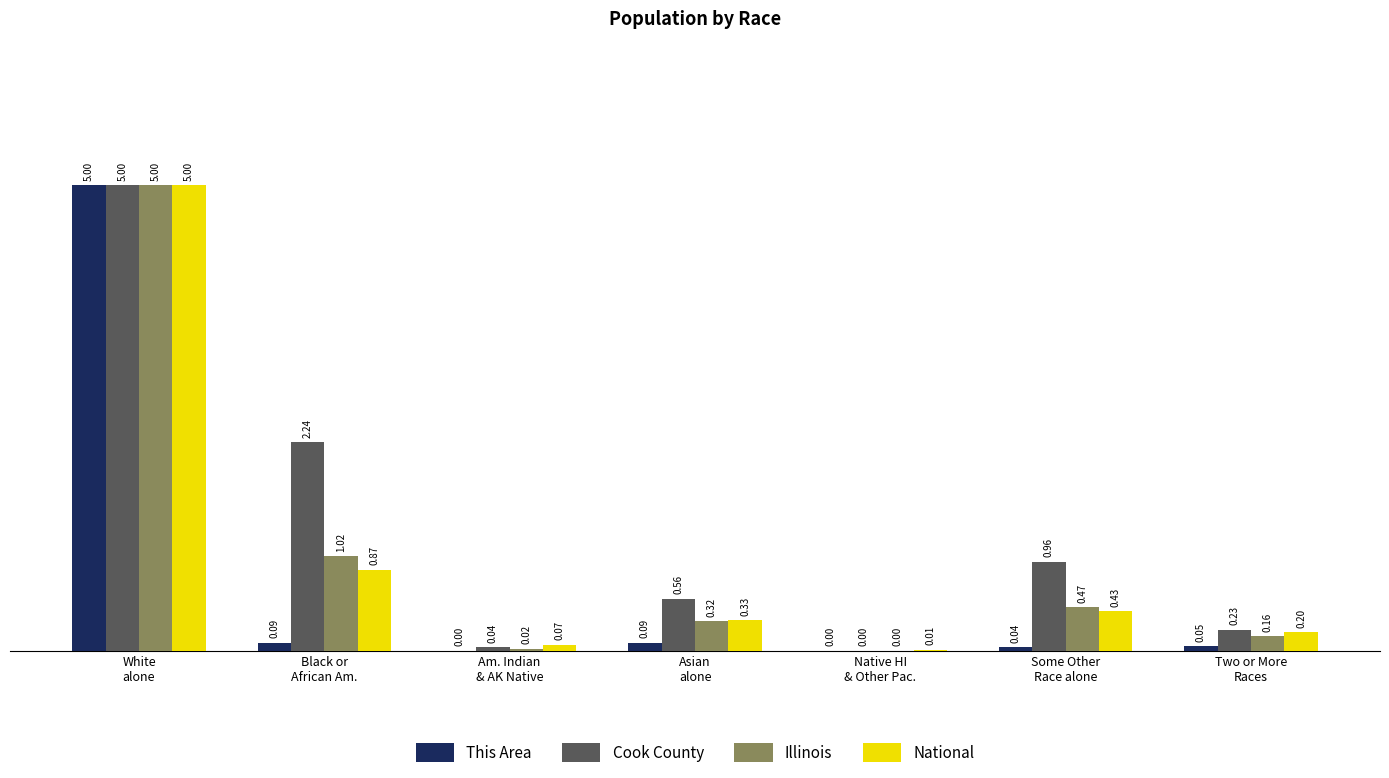

Which category has the highest value across all series?

White
alone